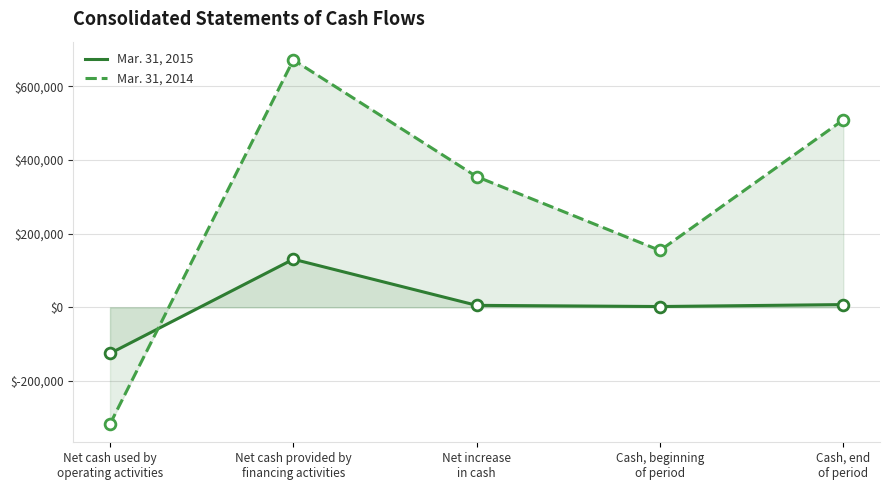

Which series has the largest total across all categories?

Mar. 31, 2014